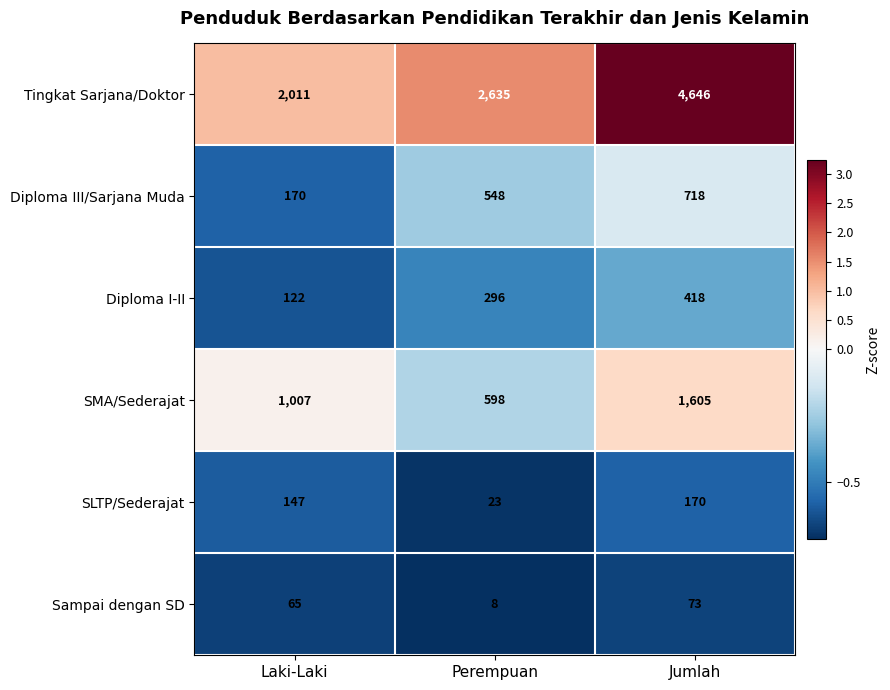

At Jumlah, list the series in order from smallest to largest.

Sampai dengan SD, SLTP/Sederajat, Diploma I-II, Diploma III/Sarjana Muda, SMA/Sederajat, Tingkat Sarjana/Doktor